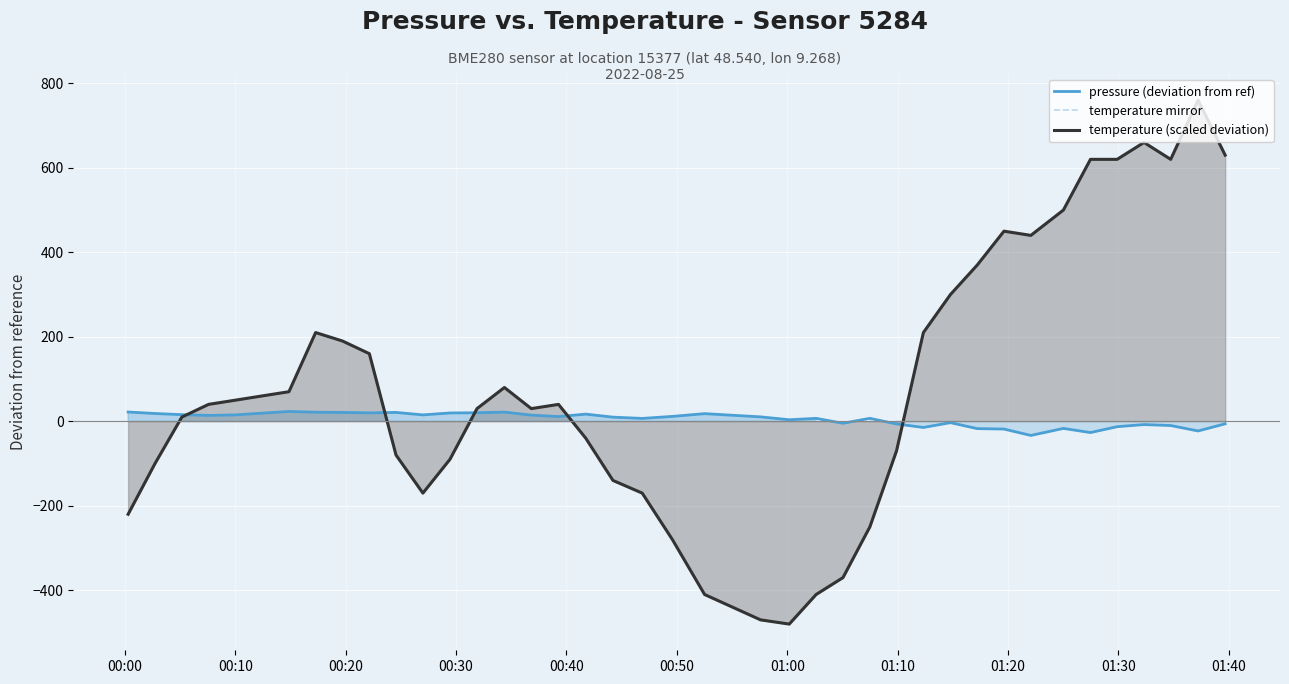

How many series are shown in this chart?

3